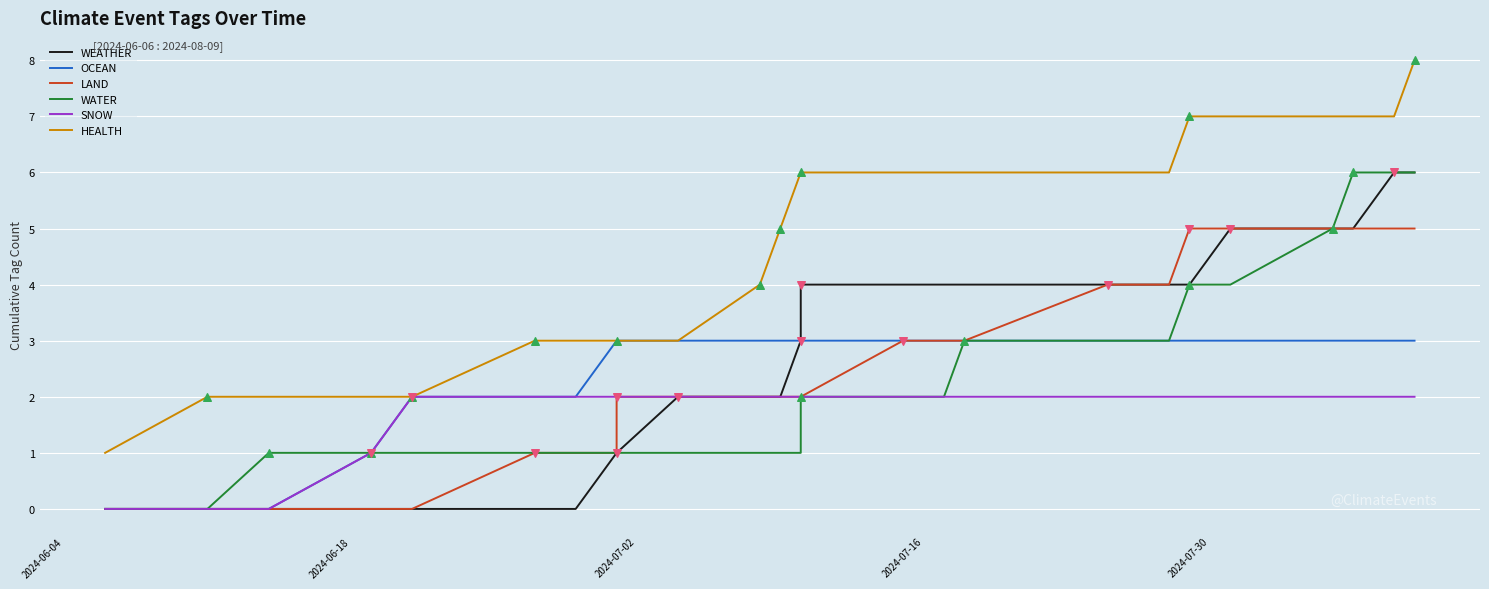

Which series contains the lowest Y value?

WEATHER